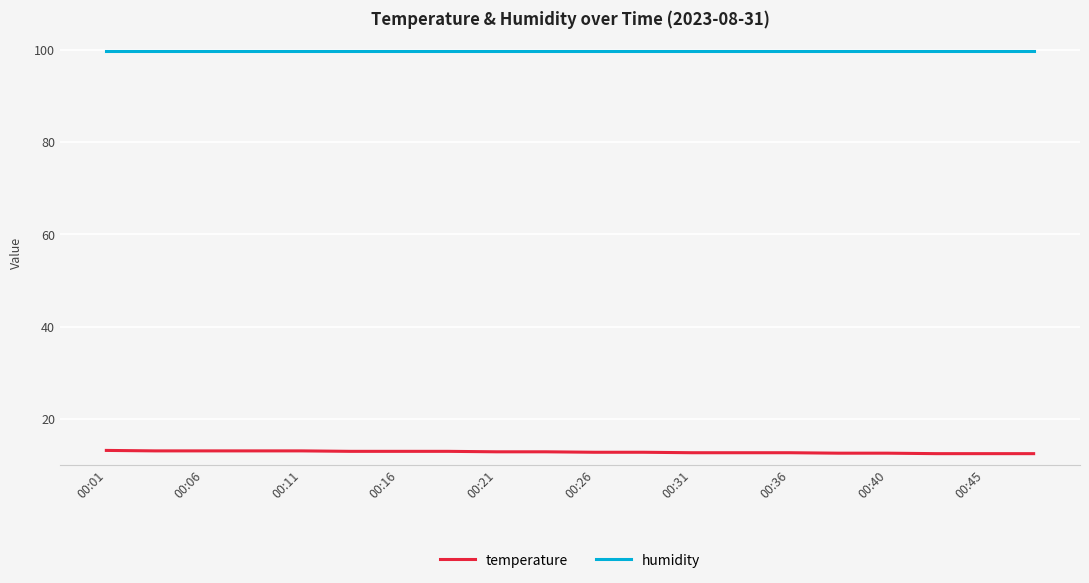

What is the greatest value displayed?

99.9